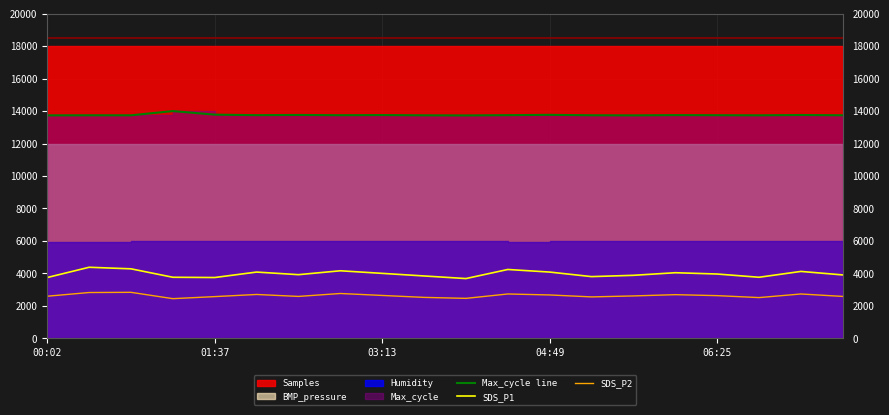

The value of SDS_P1 at 15 is 904.6. True or false?

False